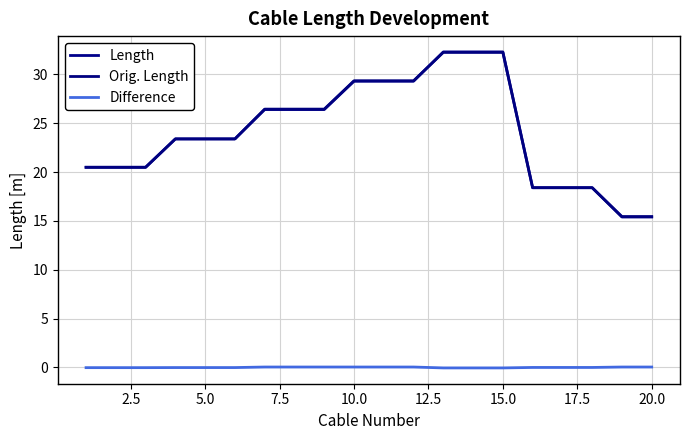

True or false: Difference and Orig. Length intersect in this chart.

False